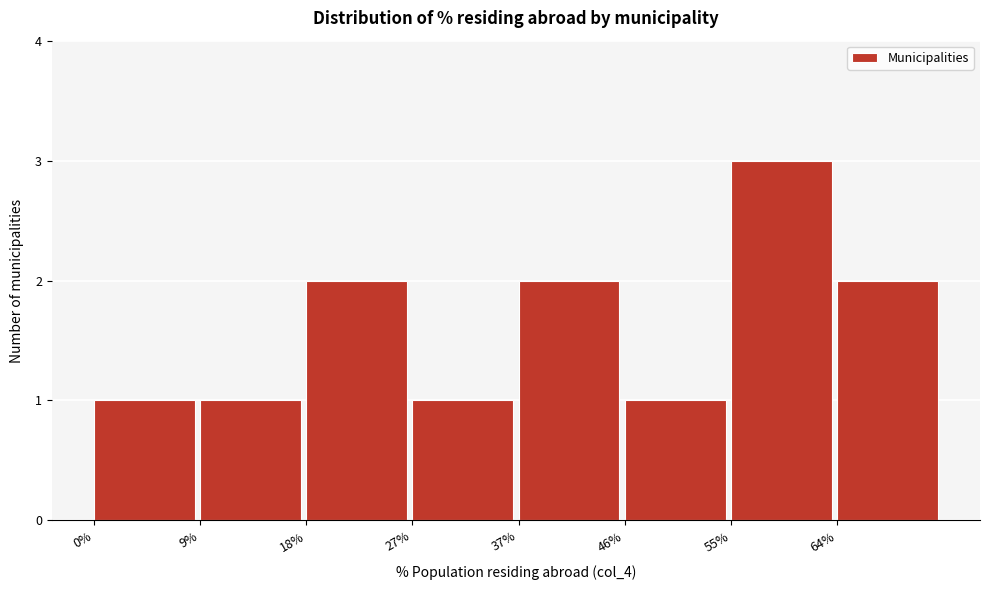

What is the height of the bar covering 9 to 18 on the x-axis? Neither the bar edges nor the heights are printed on the chart, so give them approximately, as read against the axes.

1